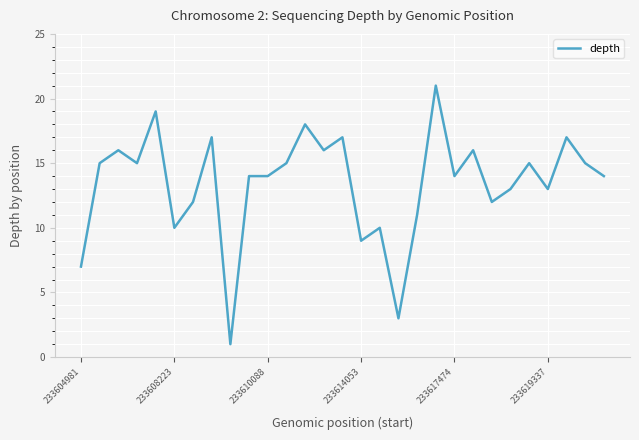

What is the greatest value displayed?

21